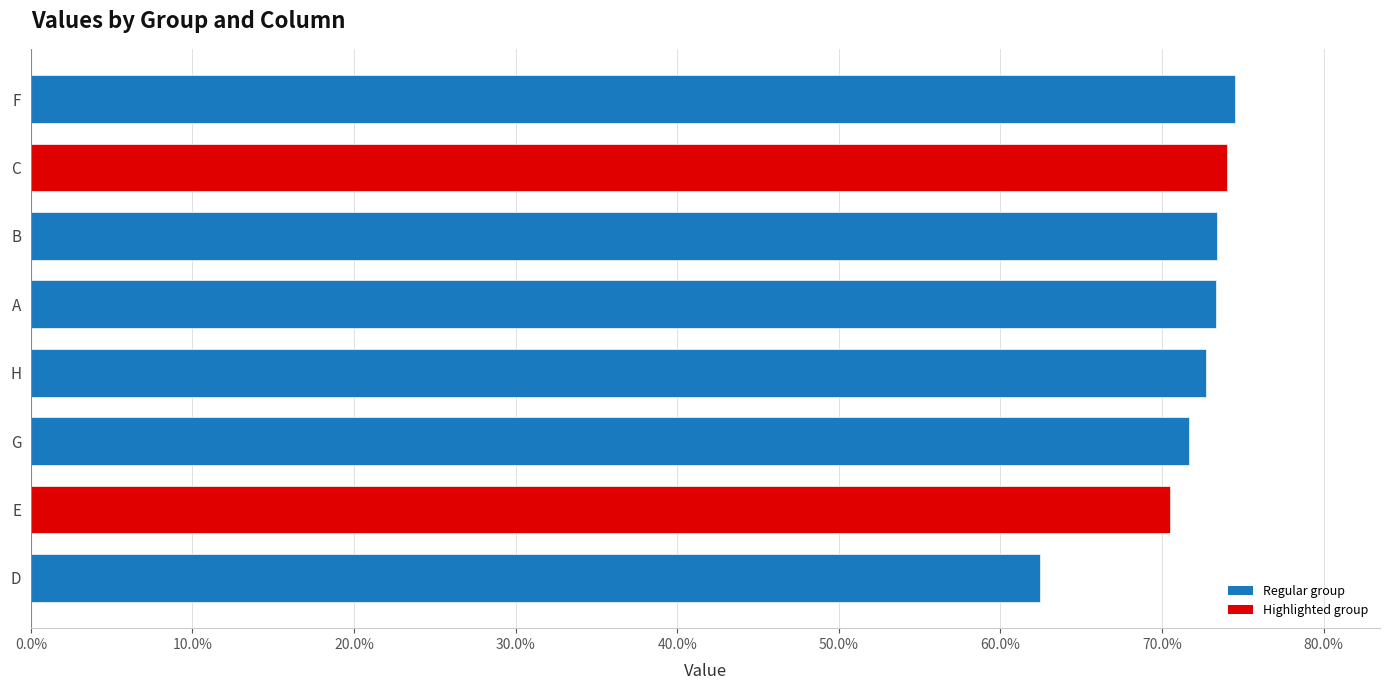

How many groups of bars are there?

8